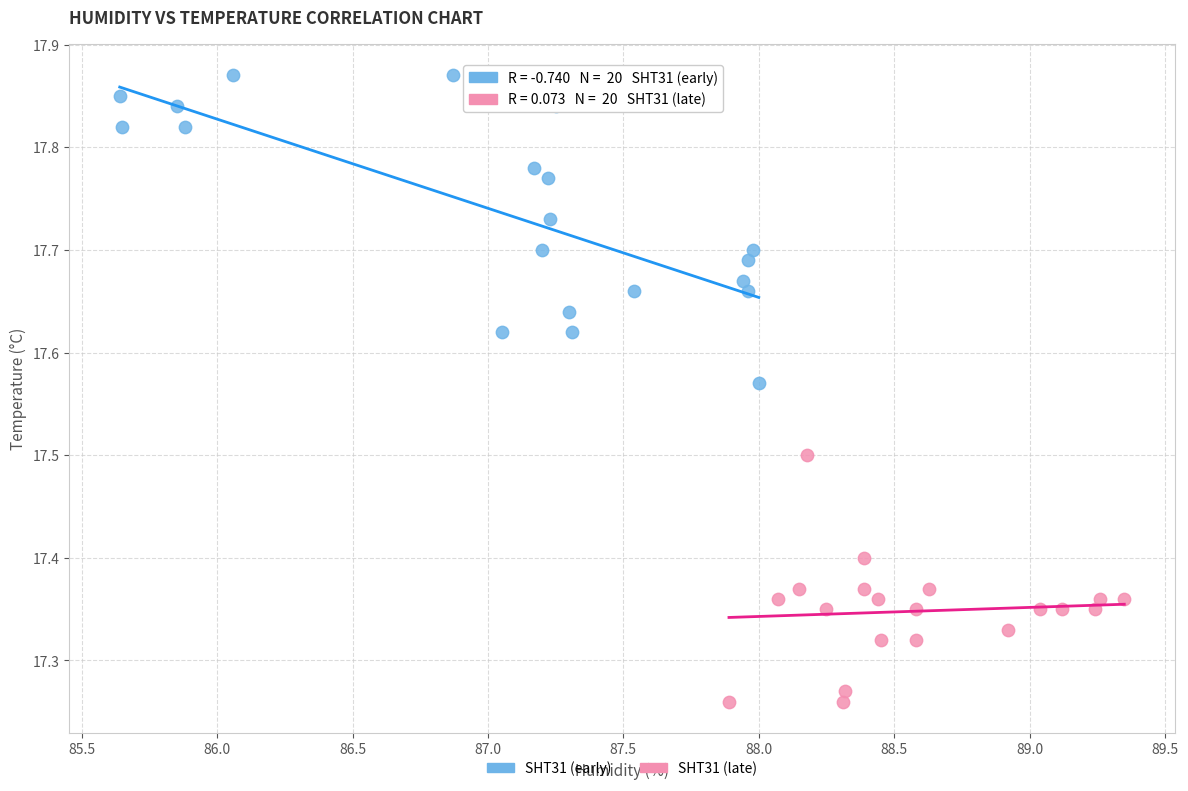

Which series has the widest spread of Y values?

SHT31 (early)